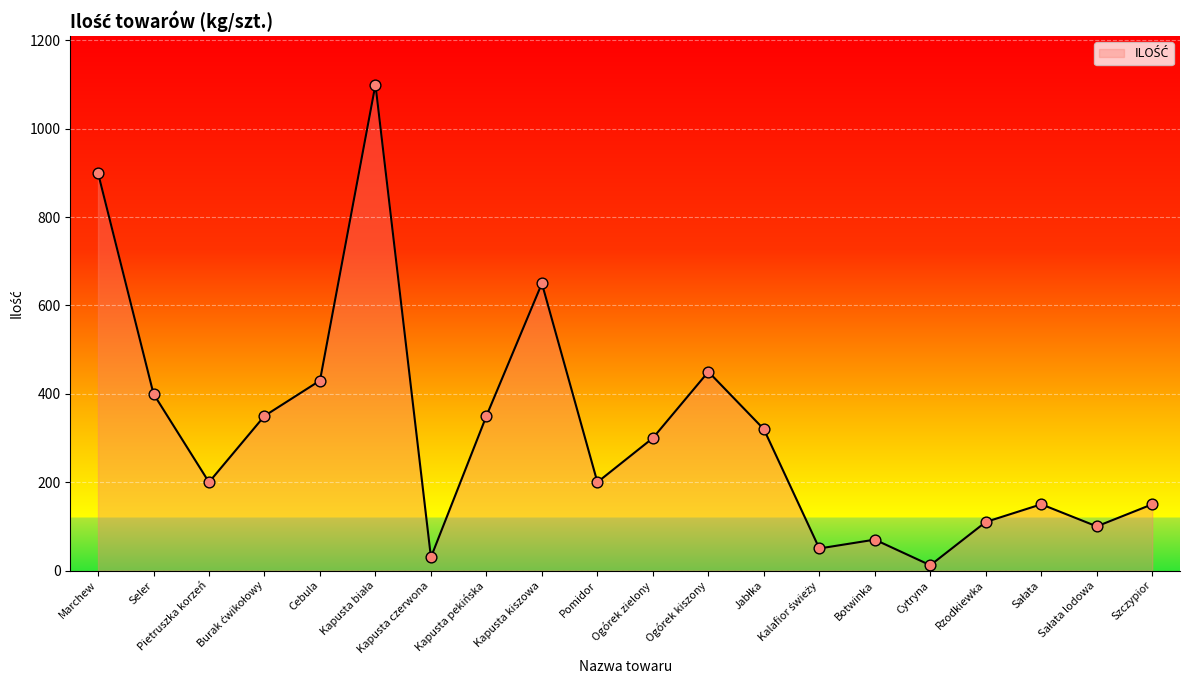

What is the ratio of the value at Ogórek zielony to the value at Pietruszka korzeń?

1.5